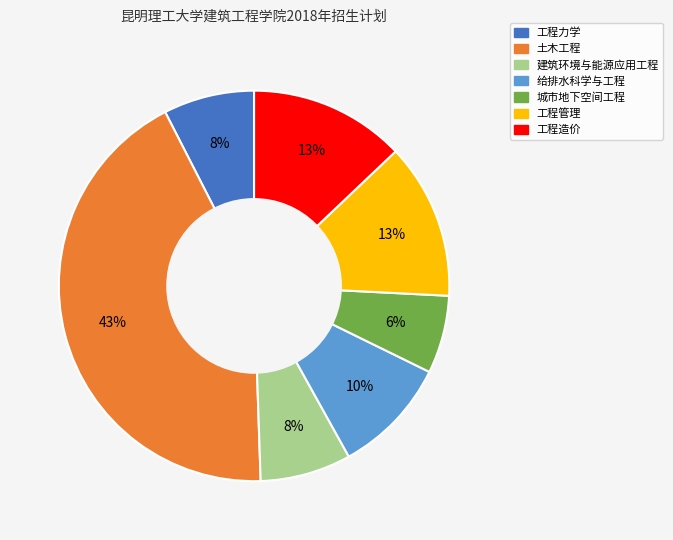

Between 建筑环境与能源应用工程 and 城市地下空间工程, which is larger?

建筑环境与能源应用工程